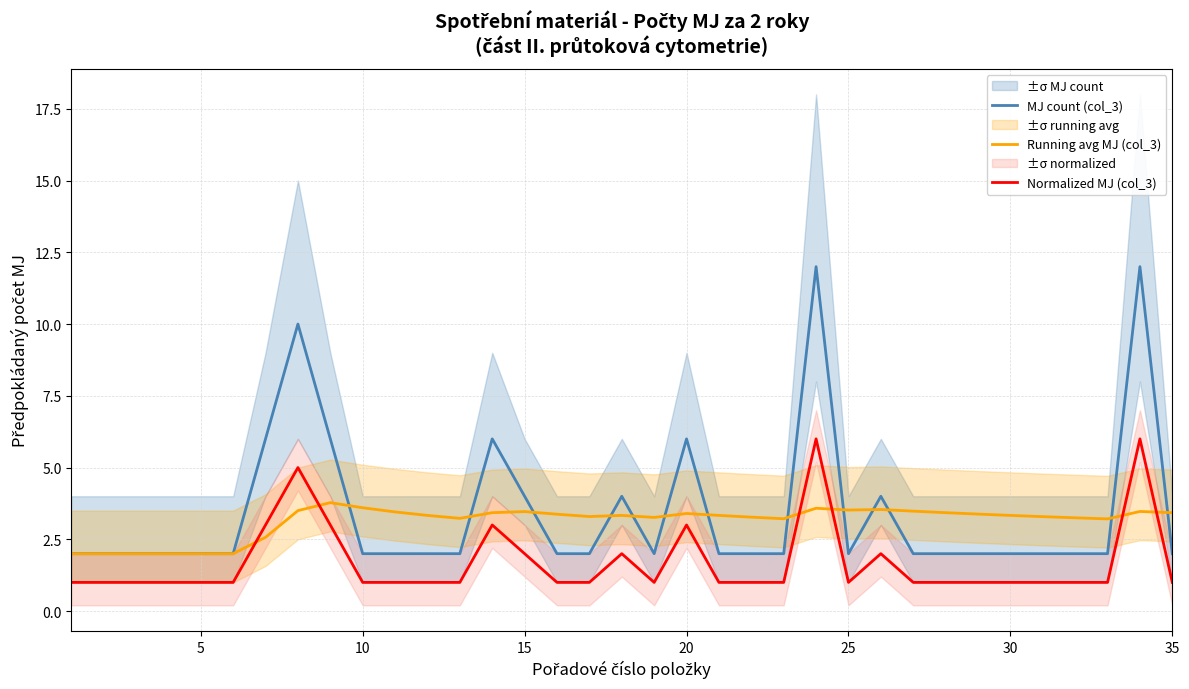

The value of Running avg MJ (col_3) at 15 is 1.2. True or false?

False